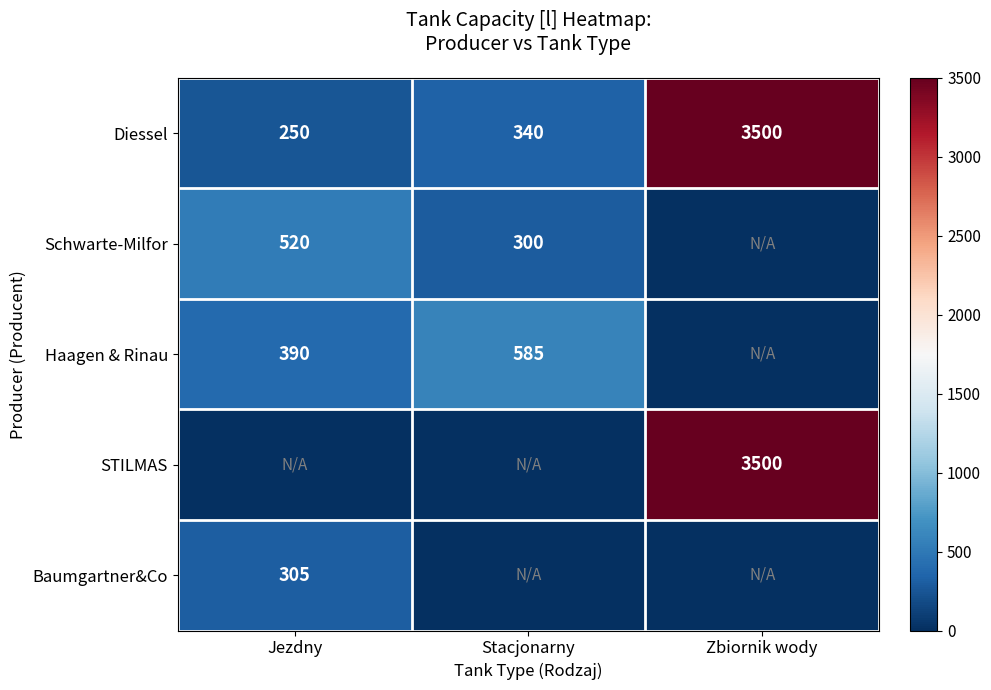

Which category has the highest value in the Diessel series?

Zbiornik wody